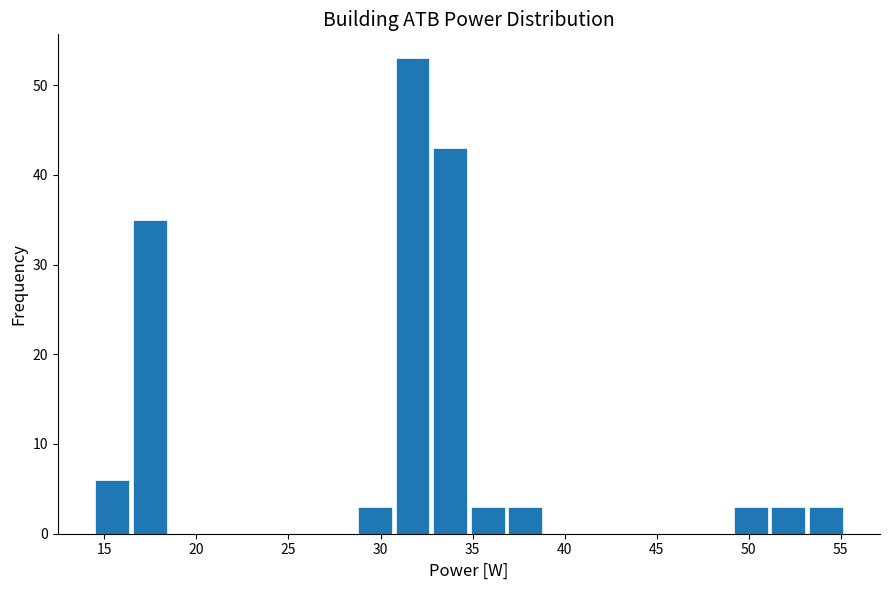

Reading left to right, transcribe this chart: for each bar, give the range it covers on the x-axis and its height. Neither the bar edges nor the heights are printed on the chart, so give them approximately, as read against the axes.

14.5 to 16.5: 6
16.5 to 18.5: 35
18.5 to 20.5: 0
20.5 to 22.5: 0
22.5 to 24.5: 0
24.5 to 26.5: 0
26.5 to 28.5: 0
28.5 to 30.5: 3
30.5 to 33.0: 53
33.0 to 35.0: 43
35.0 to 37.0: 3
37.0 to 39.0: 3
39.0 to 41.0: 0
41.0 to 43.0: 0
43.0 to 45.0: 0
45.0 to 47.0: 0
47.0 to 49.0: 0
49.0 to 51.0: 3
51.0 to 53.0: 3
53.0 to 55.0: 3